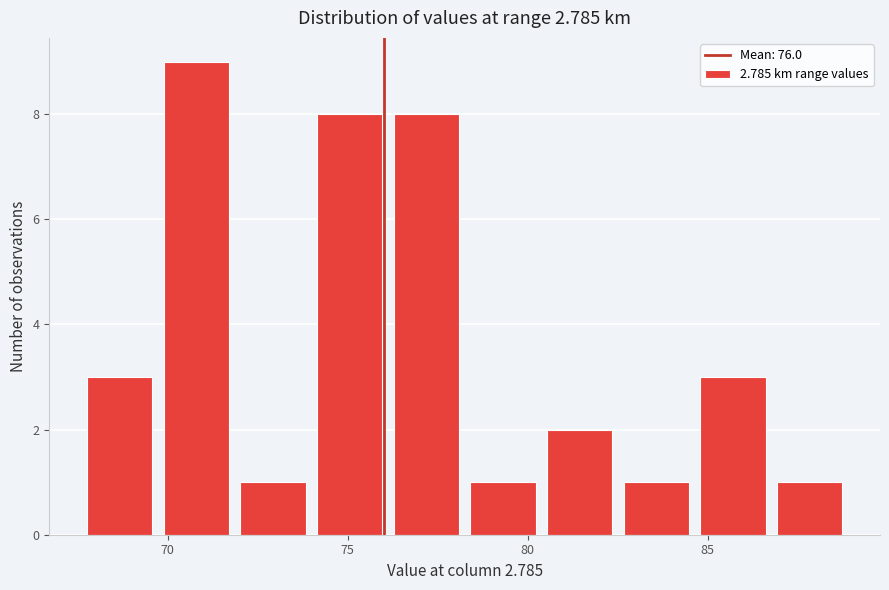

Over which range of the x-axis is the bar tallest?

69.5 to 72.0